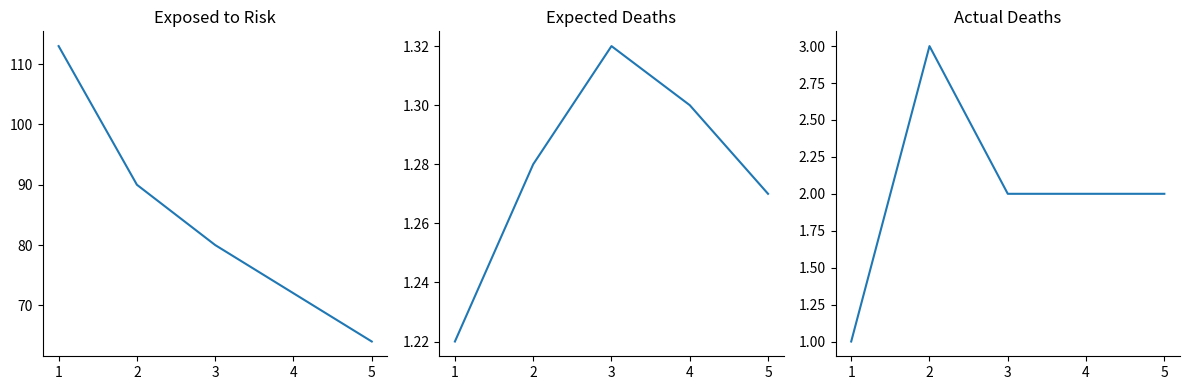

What is the value of the Exposed to Risk point at the 4th from the left?

72.0